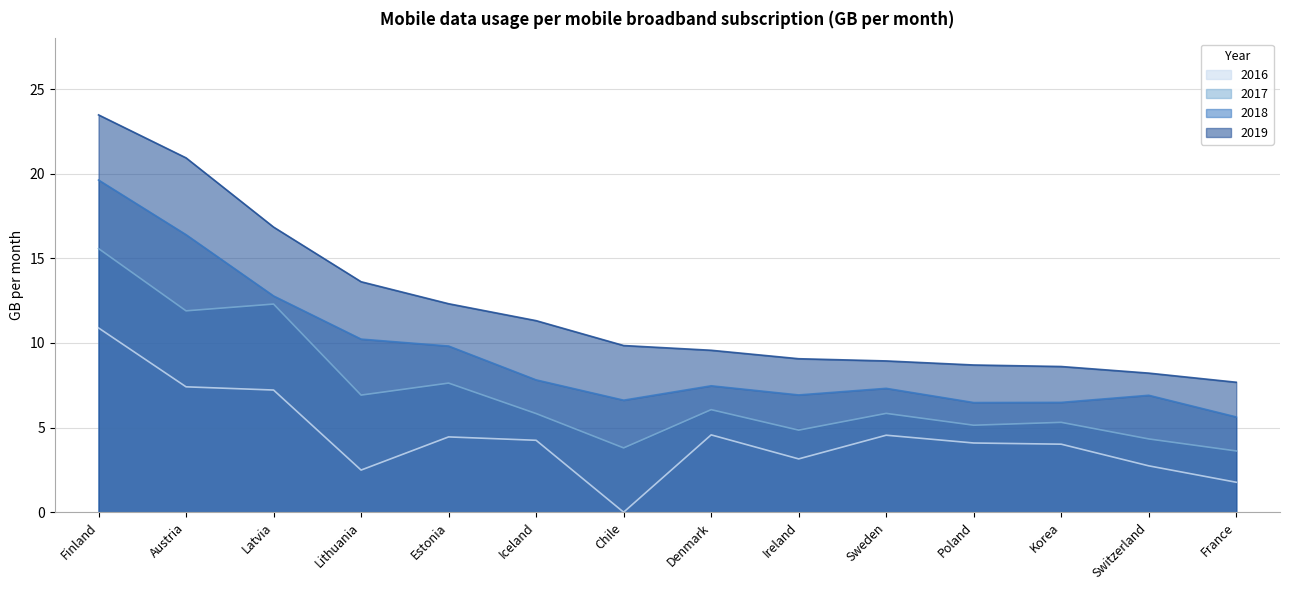

What is the difference between the maximum and second lowest values in the 2019 series?

15.3